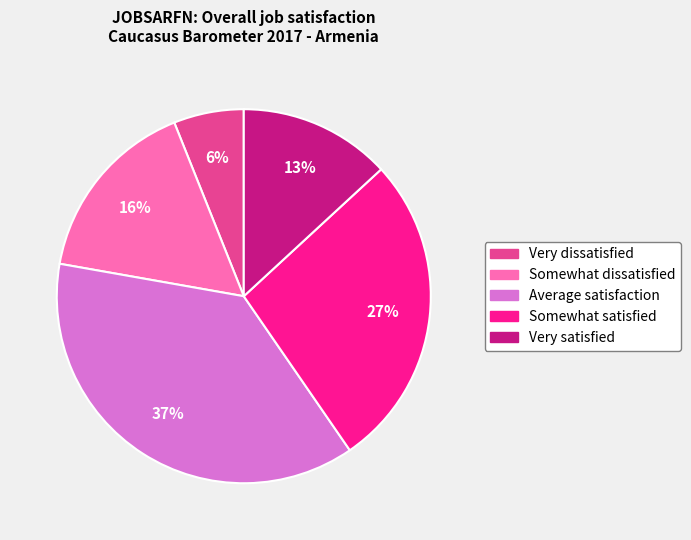

Does Average satisfaction account for over 50% of the chart?

No